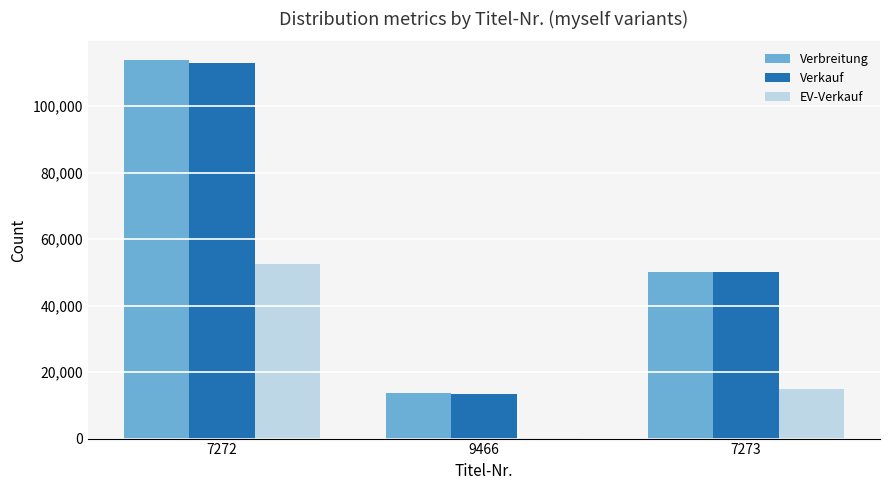

At which category is the sum across all series the highest?

7272